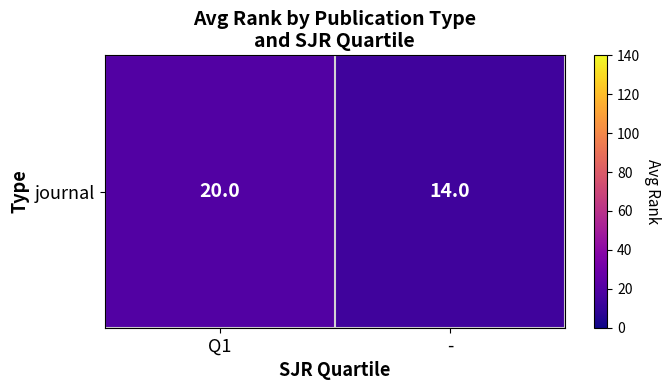

Approximately how many times larger is the value at - compared to Q1?

0.7